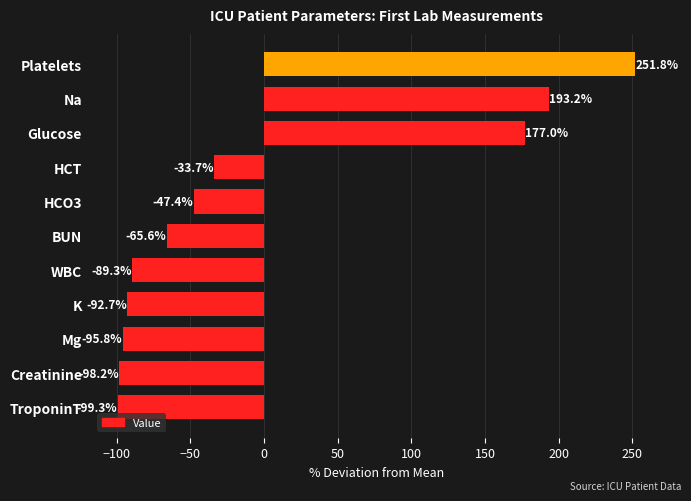

What is the difference between the second highest and minimum values?

292.5